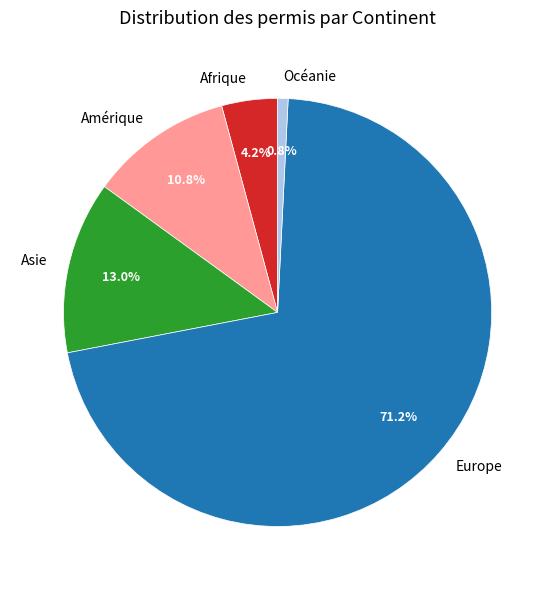

What percentage is the Océanie slice, to the nearest percent?

1%